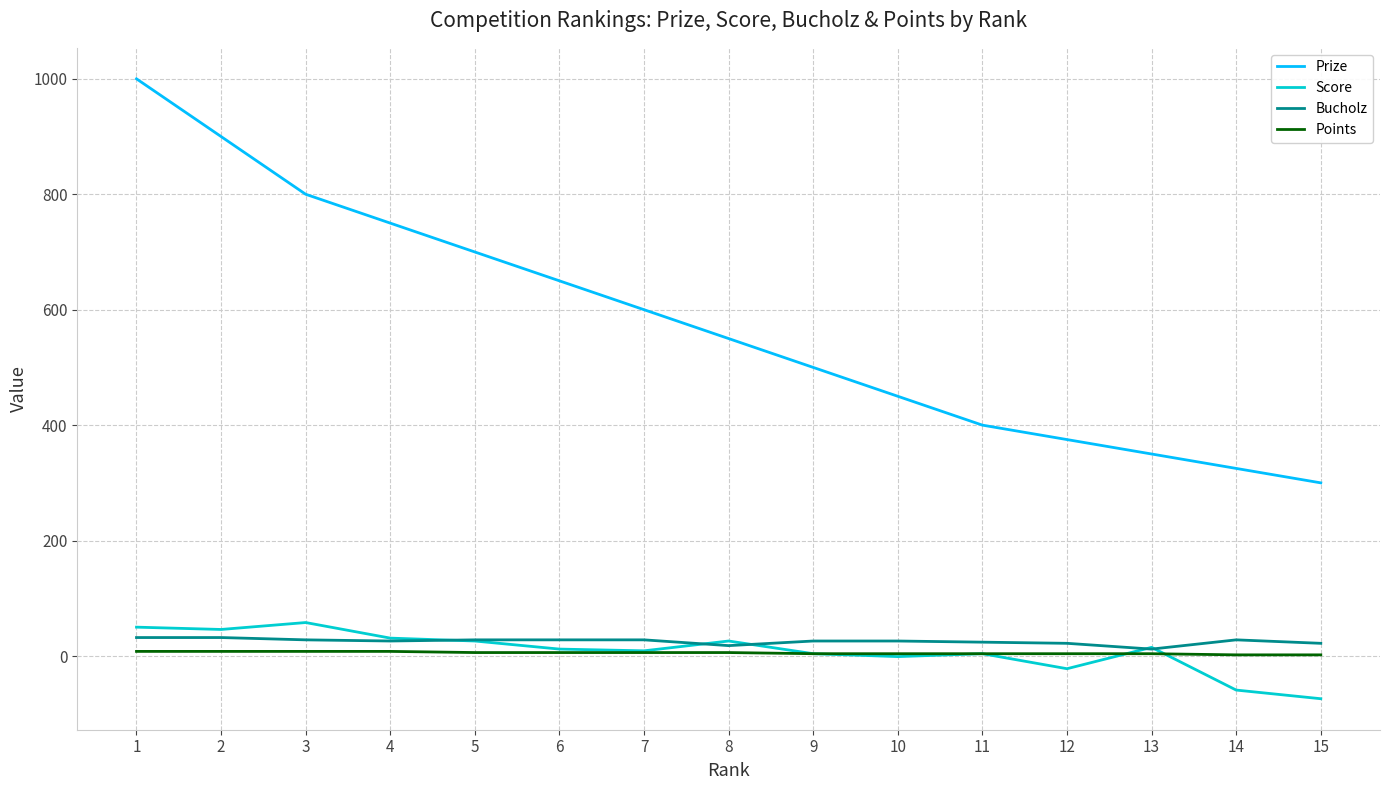

Count the number of data series in this chart.

4